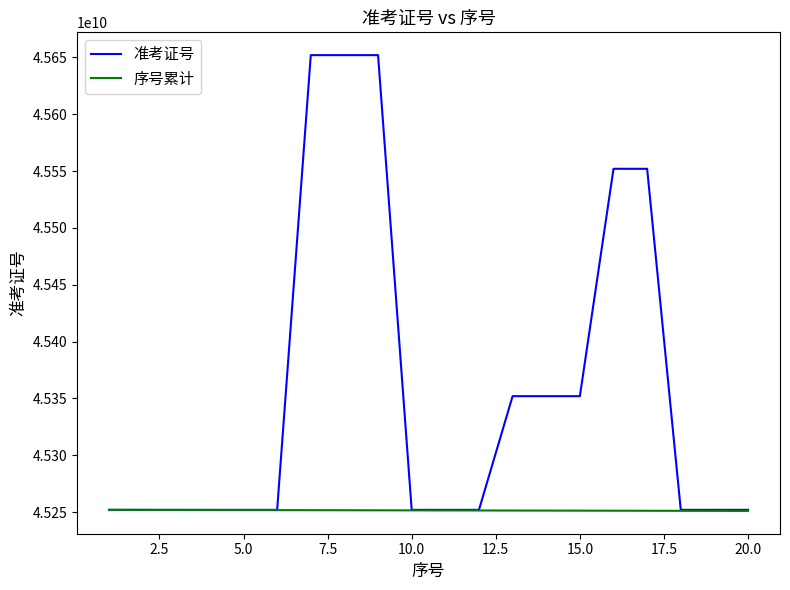

What is the minimum value for 准考证号?

45252010105